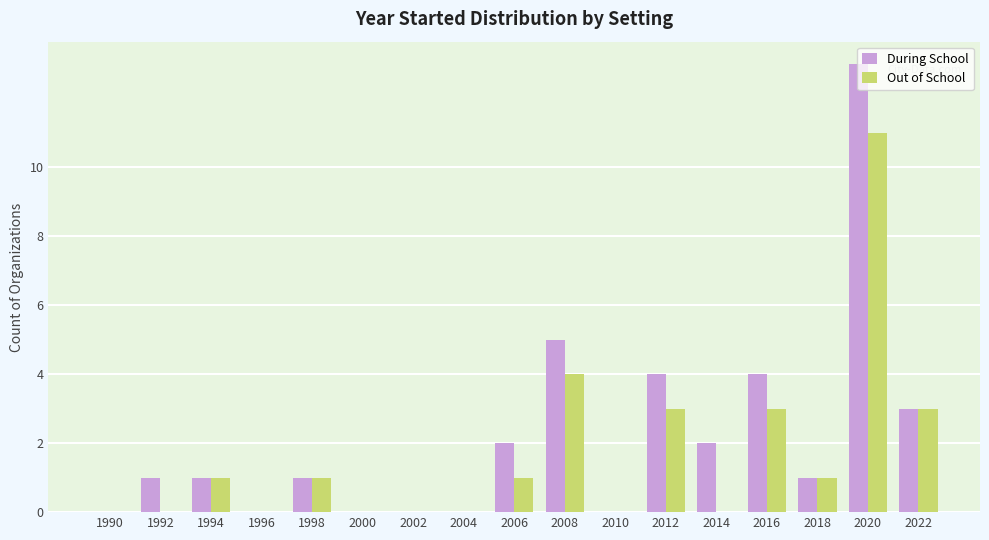

At which category is the sum across all series the highest?

2020